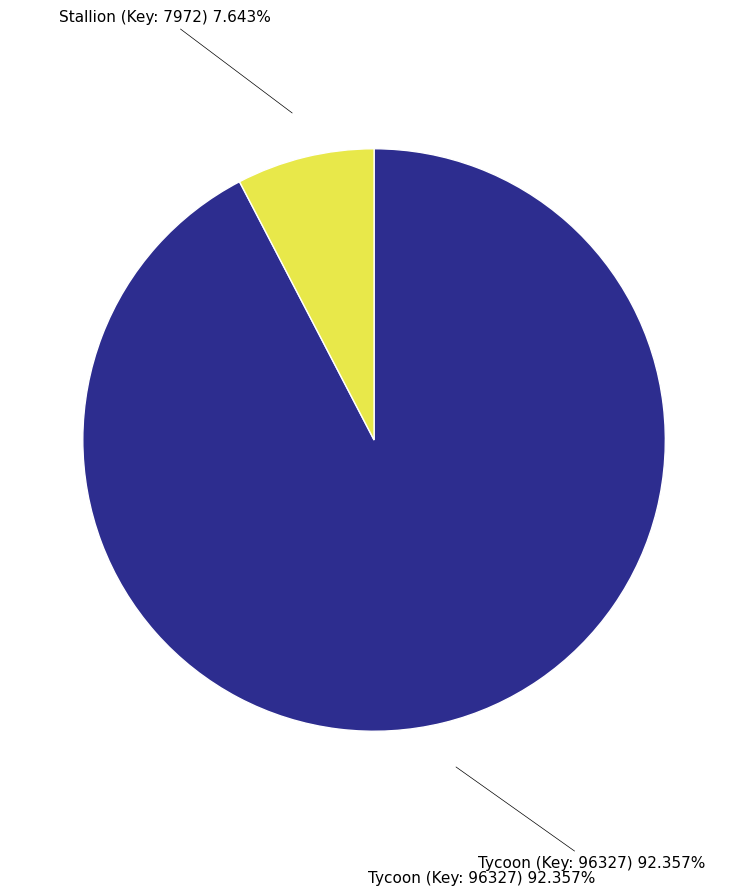

Is there any slice that represents more than half of the pie?

Yes